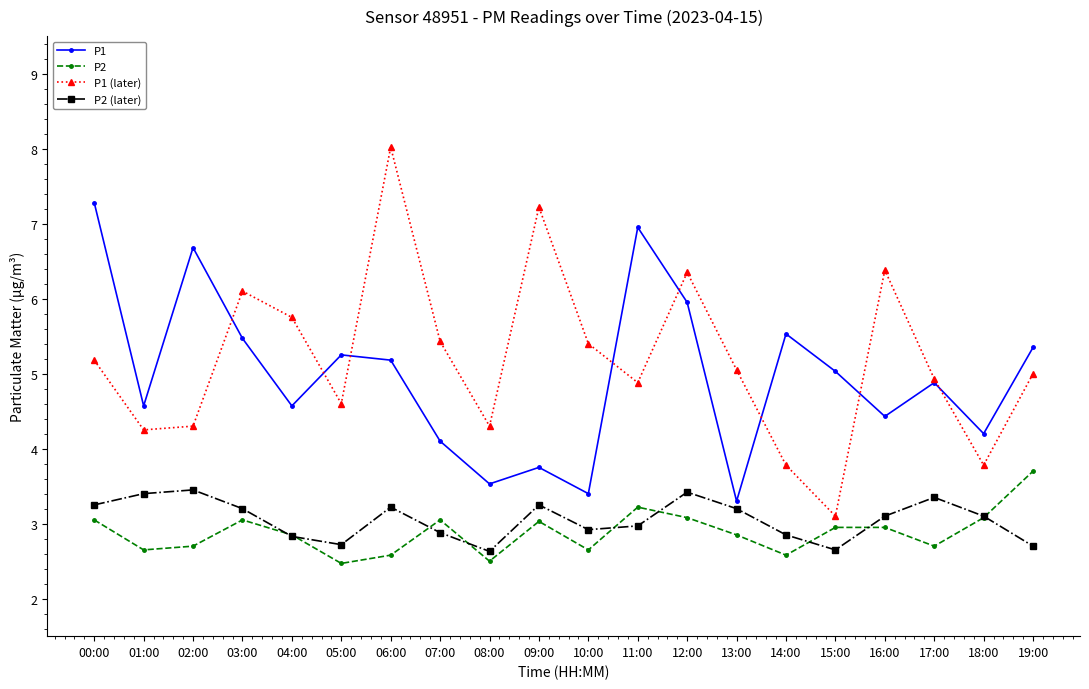

True or false: P1 (later) has a value of 13.5 at 06:00.

False